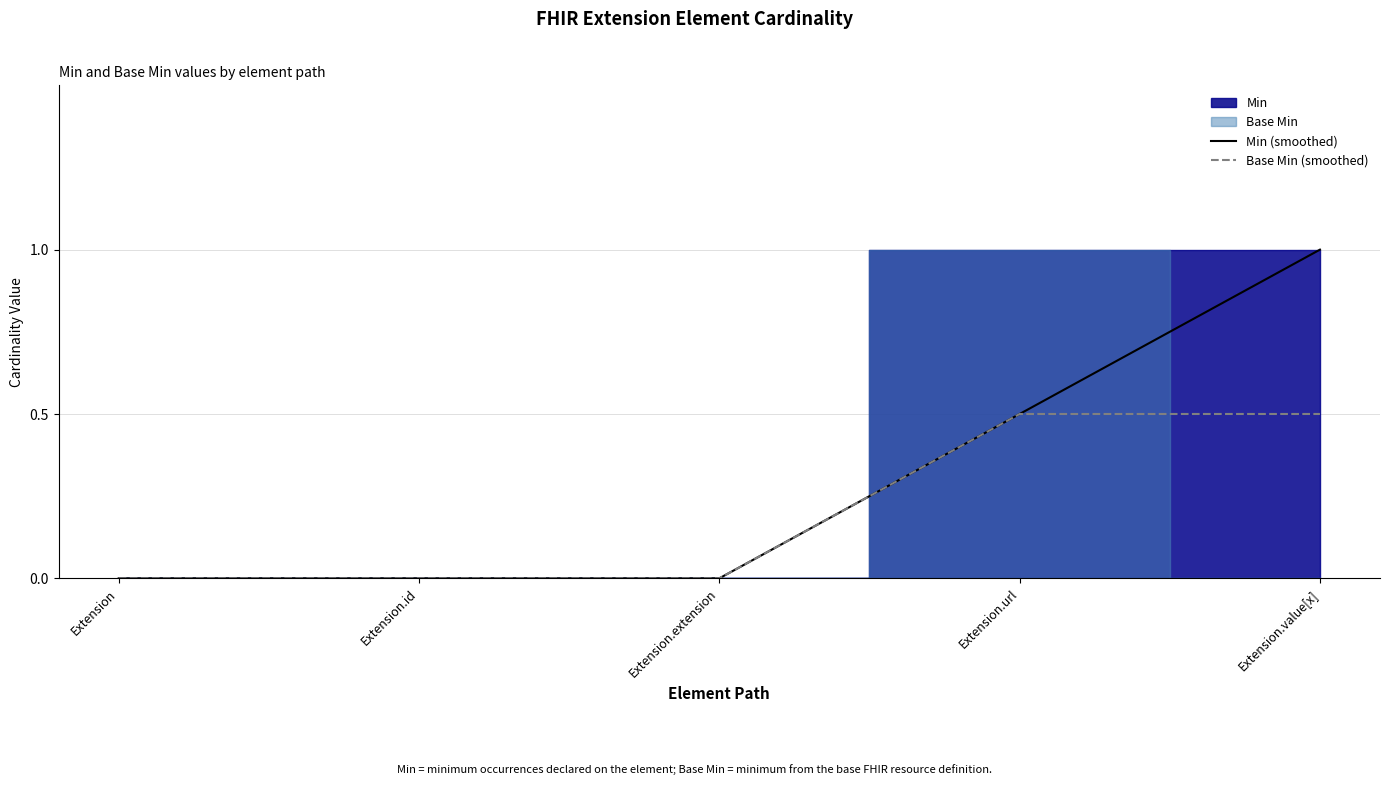

The value of Min (smoothed) at Extension.url is 0.9. True or false?

False